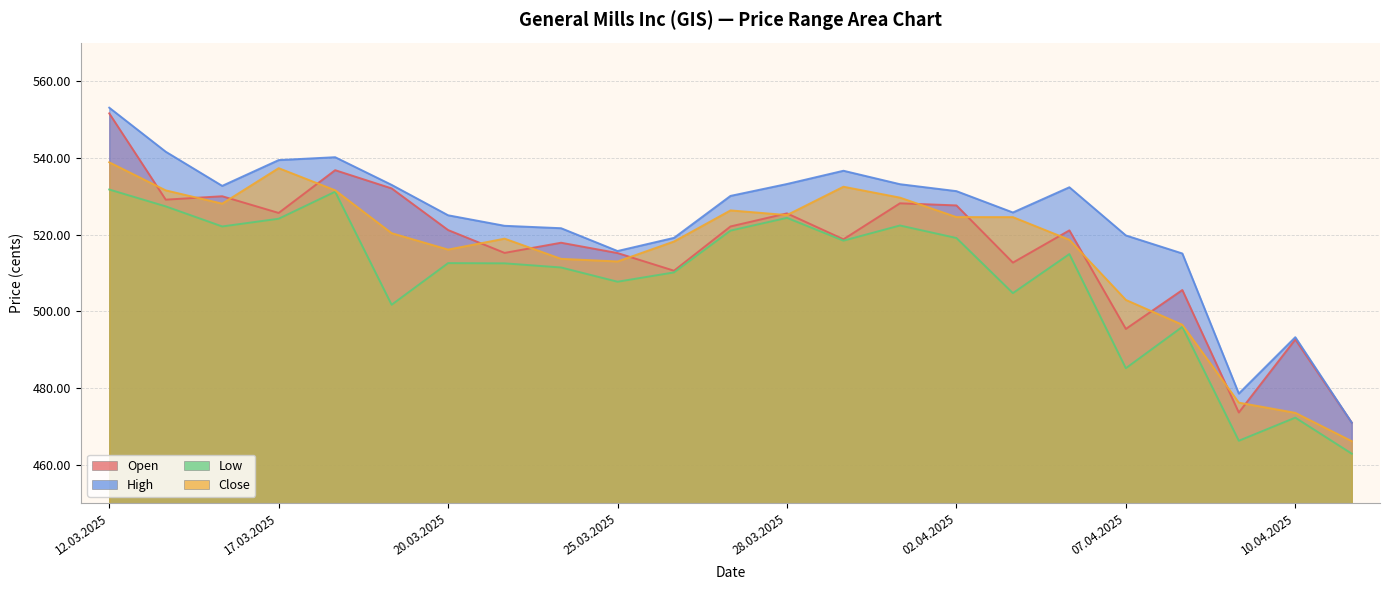

At which label is Close closest to 50249?

07.04.2025